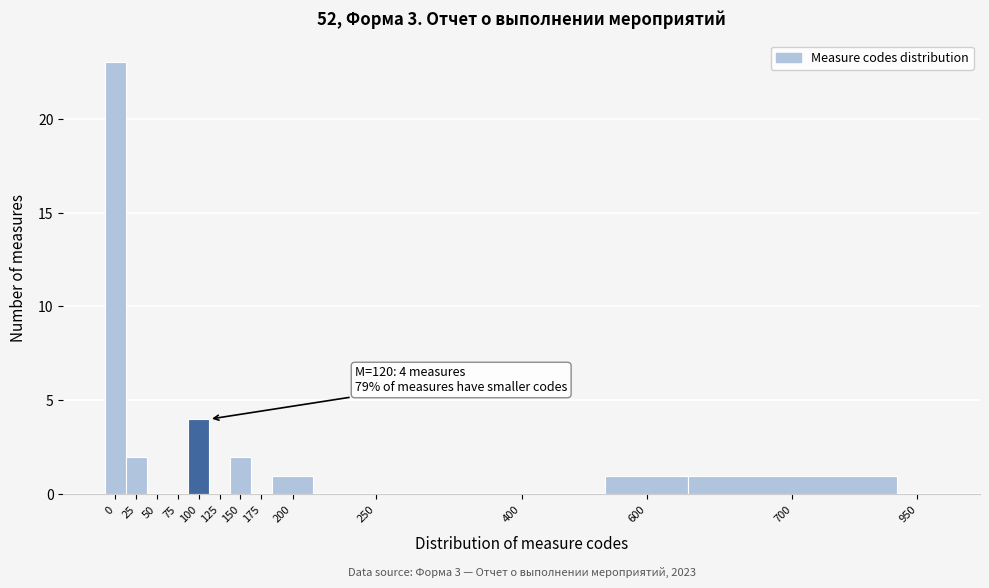

Reading left to right, extract all data points from this chart.

0=23	25=2	50=0	75=0	100=4	125=0	150=2	175=0	200=1	250=0	400=0	600=1	700=1	950=0